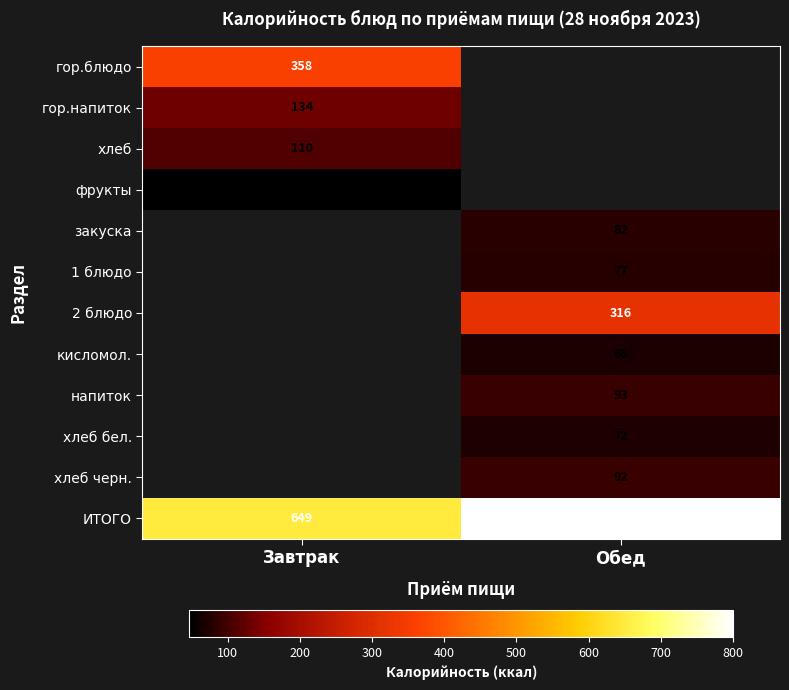

What is the greatest value displayed?

800.0